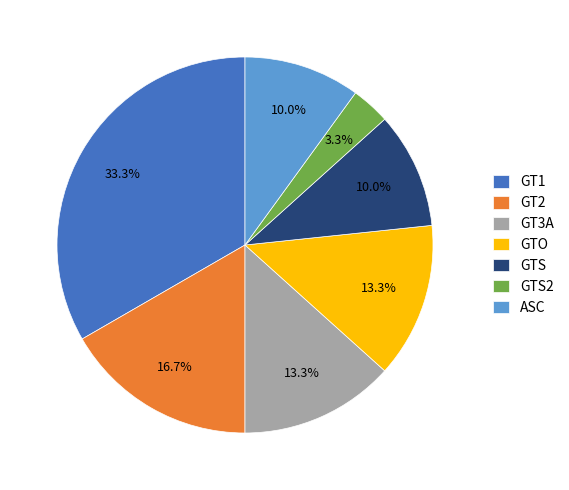

To the nearest percent, what is the average slice percentage?

14%